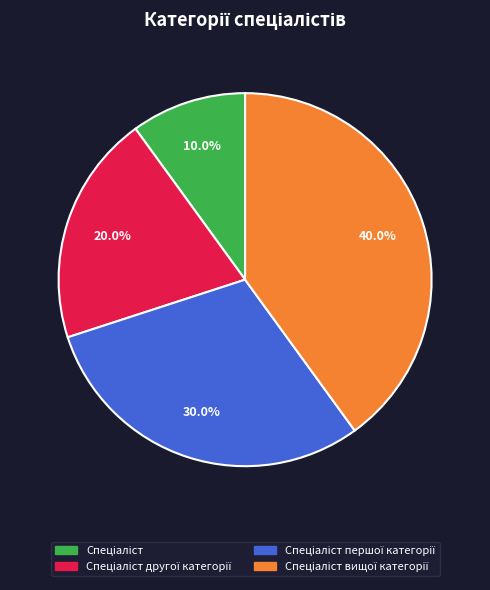

Is there a majority slice in this chart?

No